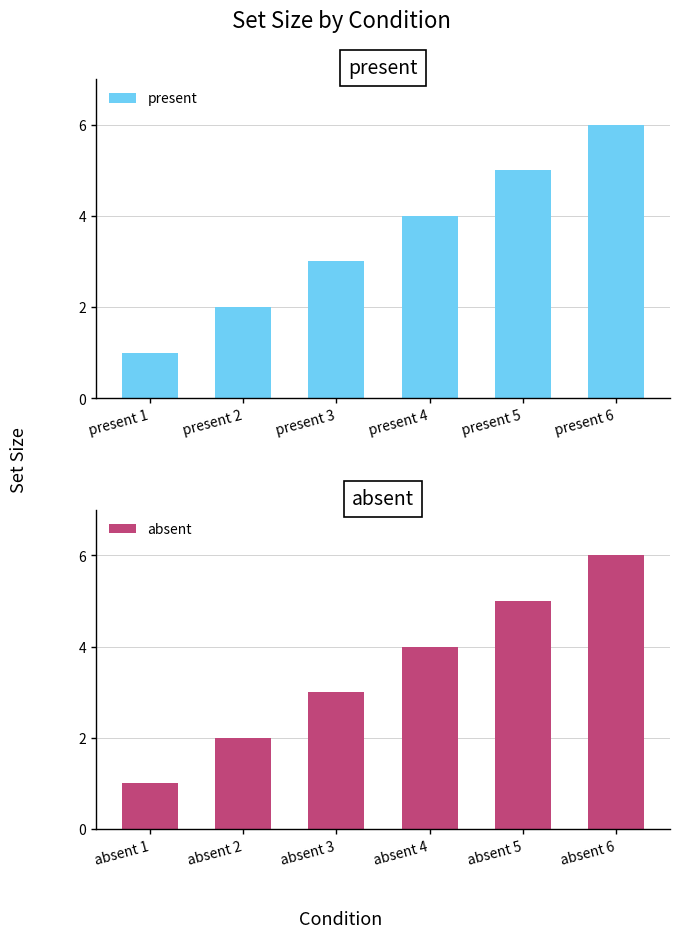

What is the sum of all present values?

21